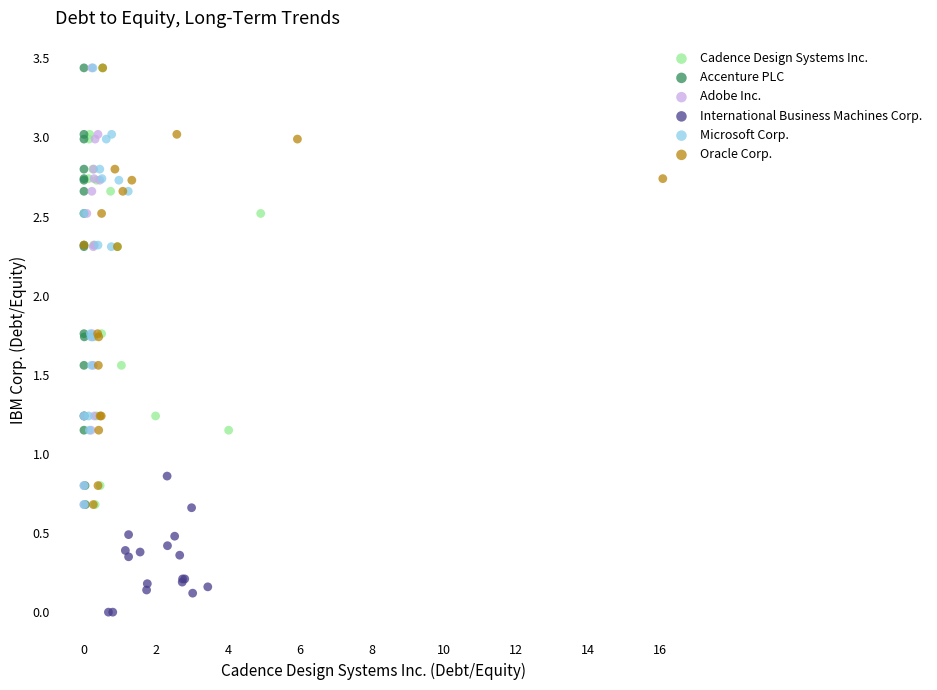

Which series contains the lowest Y value?

International Business Machines Corp.